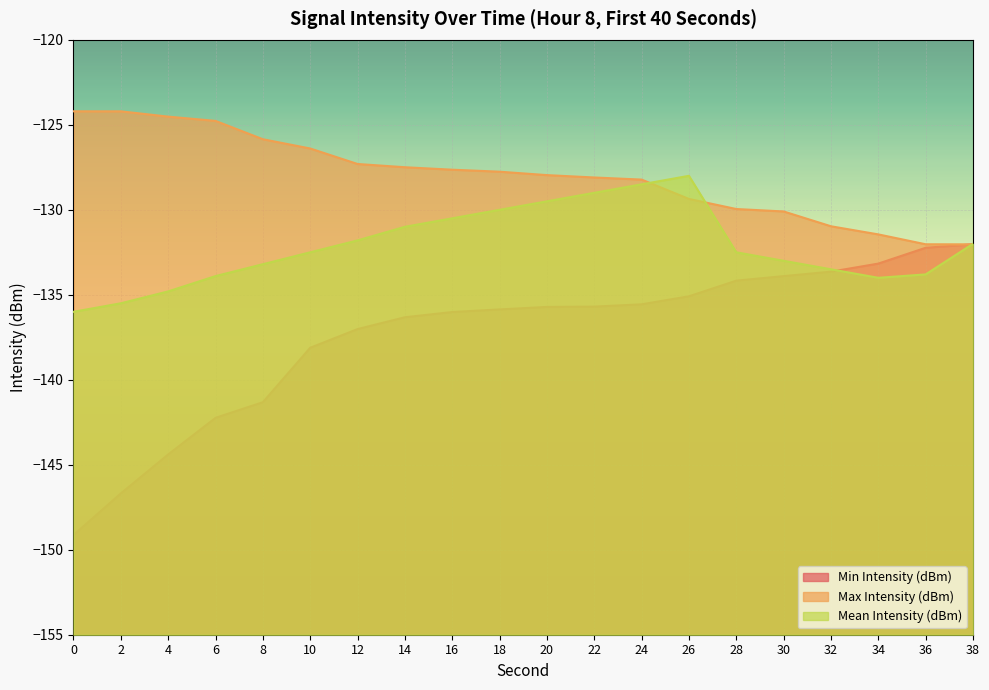

Rank the series by their maximum value, from highest to lowest.

Max Intensity (dBm), Mean Intensity (dBm), Min Intensity (dBm)